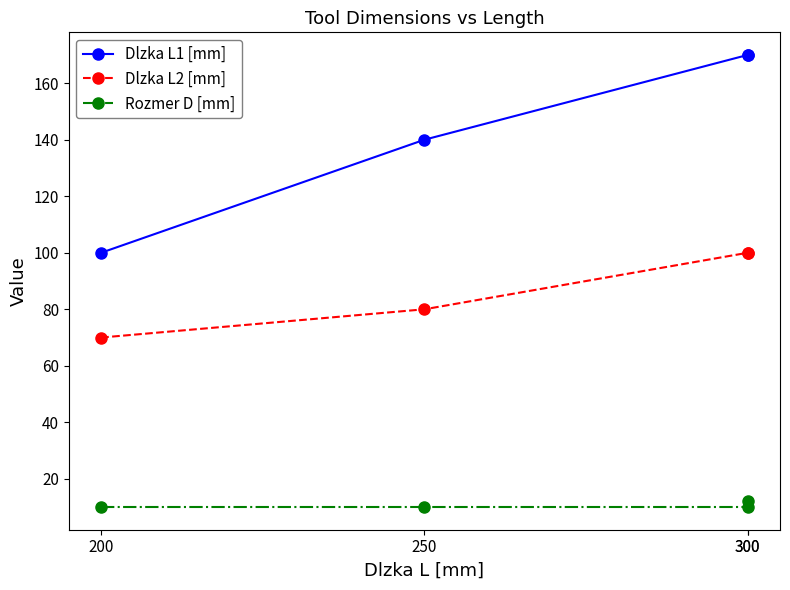

Reading left to right, what are all the values shown in this chart?

Dlzka L1 [mm]: 200=100	250=140	300=170	300=170
Dlzka L2 [mm]: 200=70	250=80	300=100	300=100
Rozmer D [mm]: 200=10	250=10	300=10	300=12